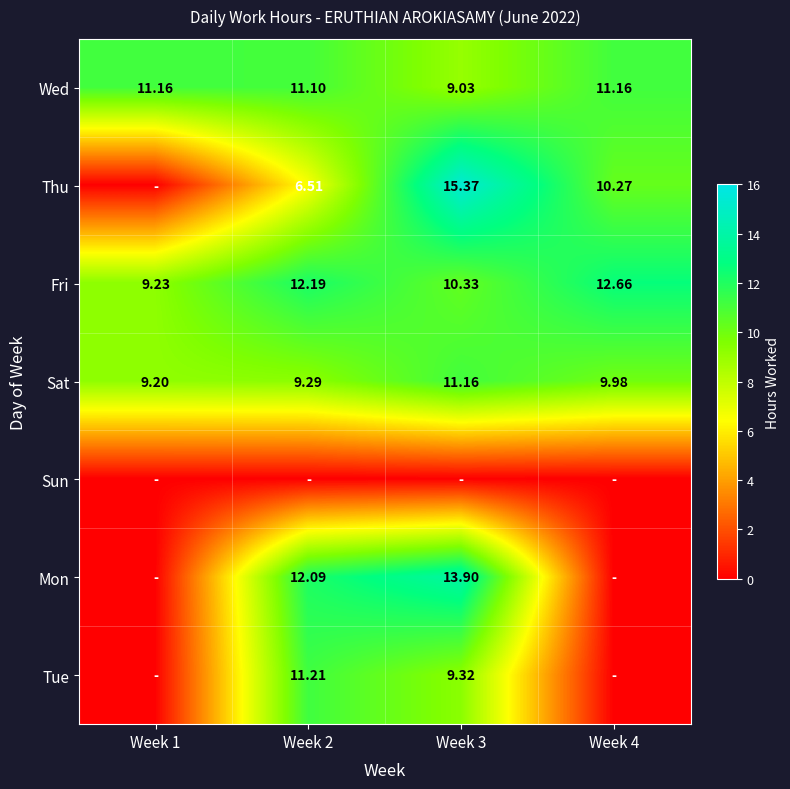

What is the spread (max minus min) of values at Week 3?

15.4